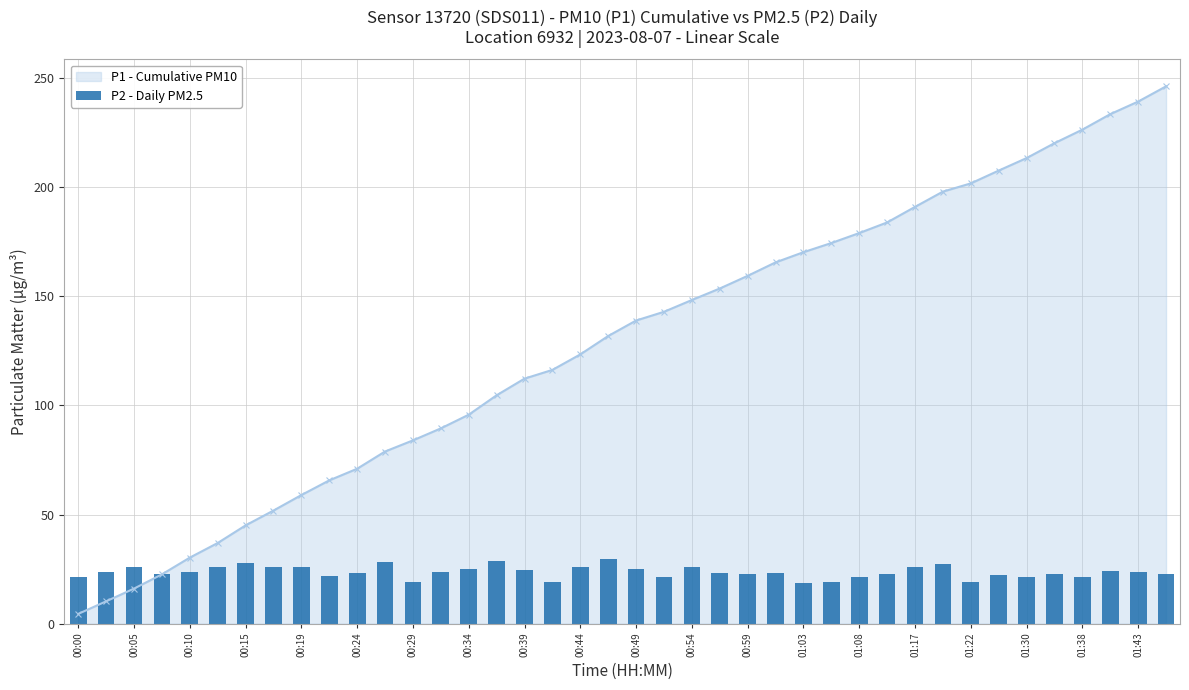

Does the chart contain any negative values?

No